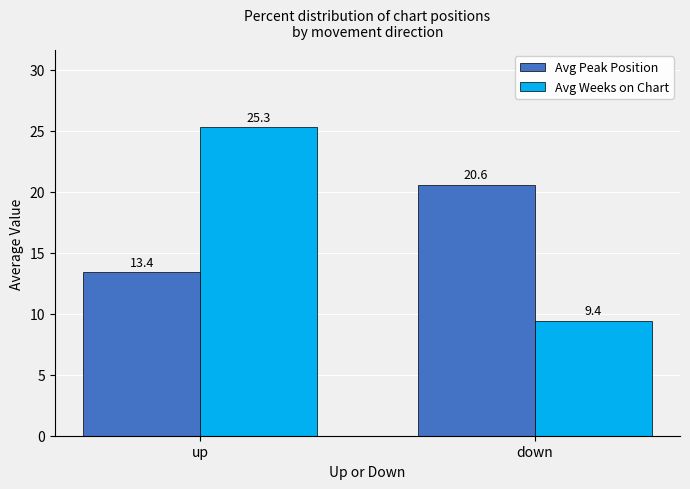

What position from the left is down?

2